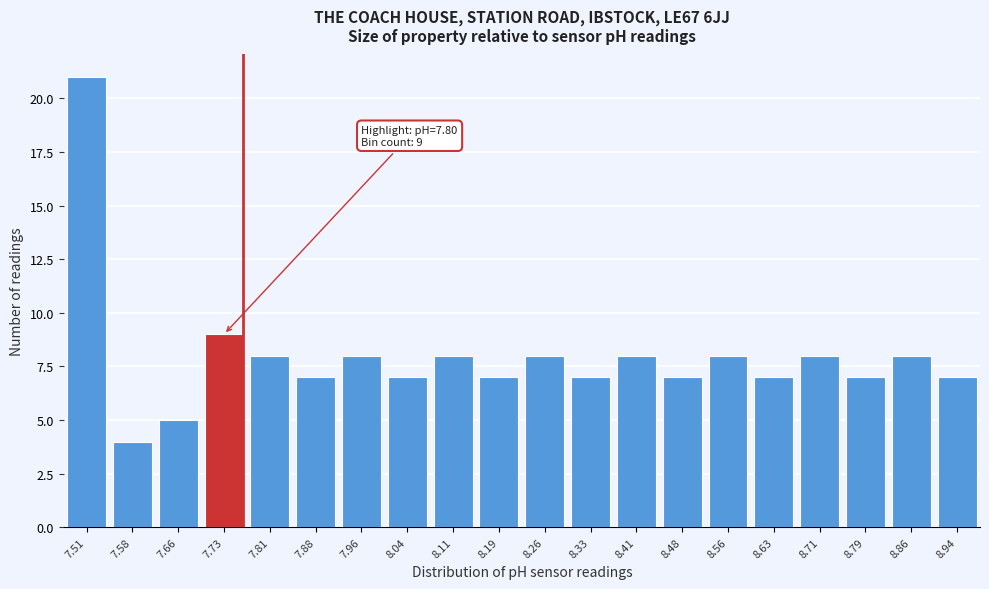

Reading left to right, list all the values displayed in this chart.

21	4	5	9	8	7	8	7	8	7	8	7	8	7	8	7	8	7	8	7